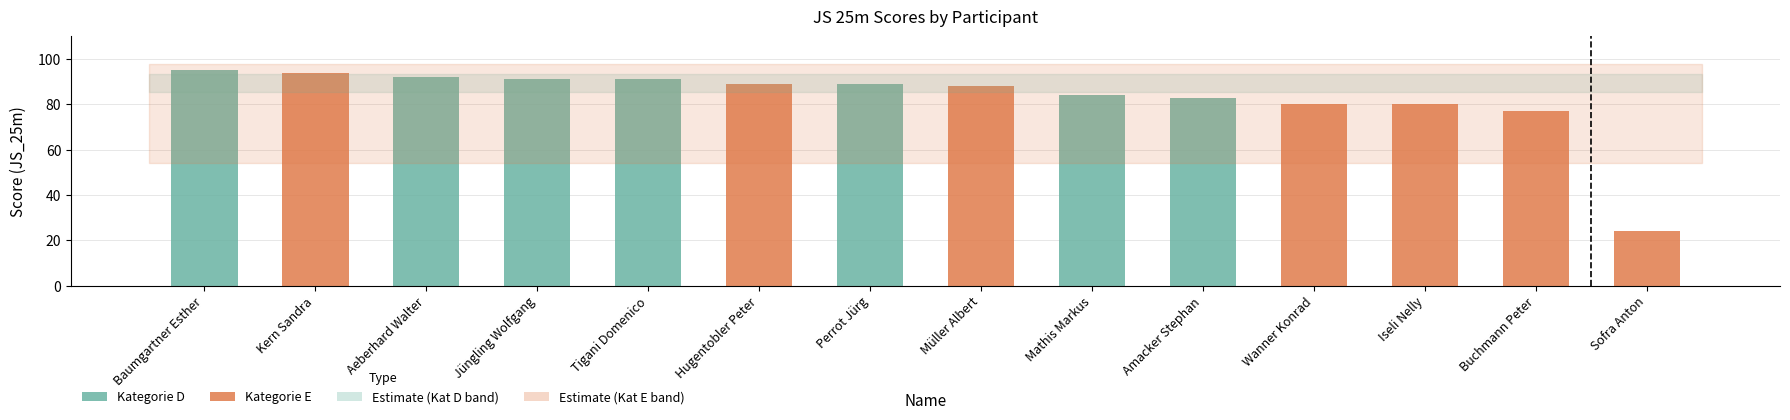

The Kategorie D series shows 60 at Baumgartner Esther. True or false?

False